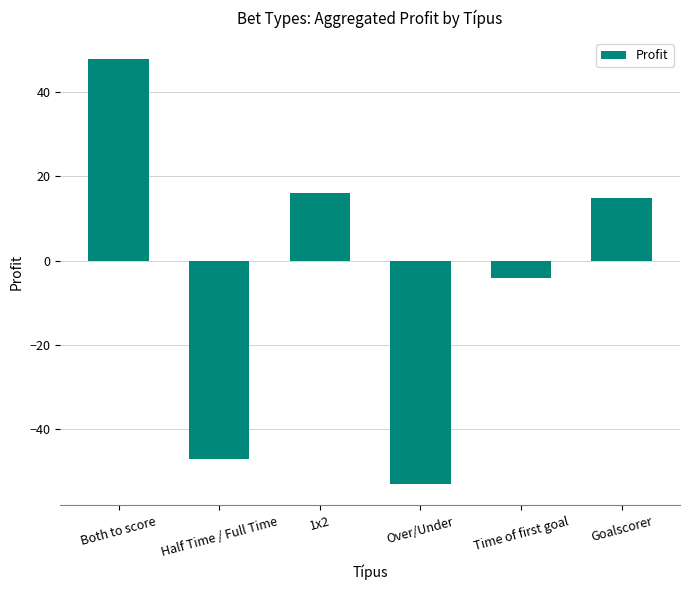

How many values exceed 14?

3